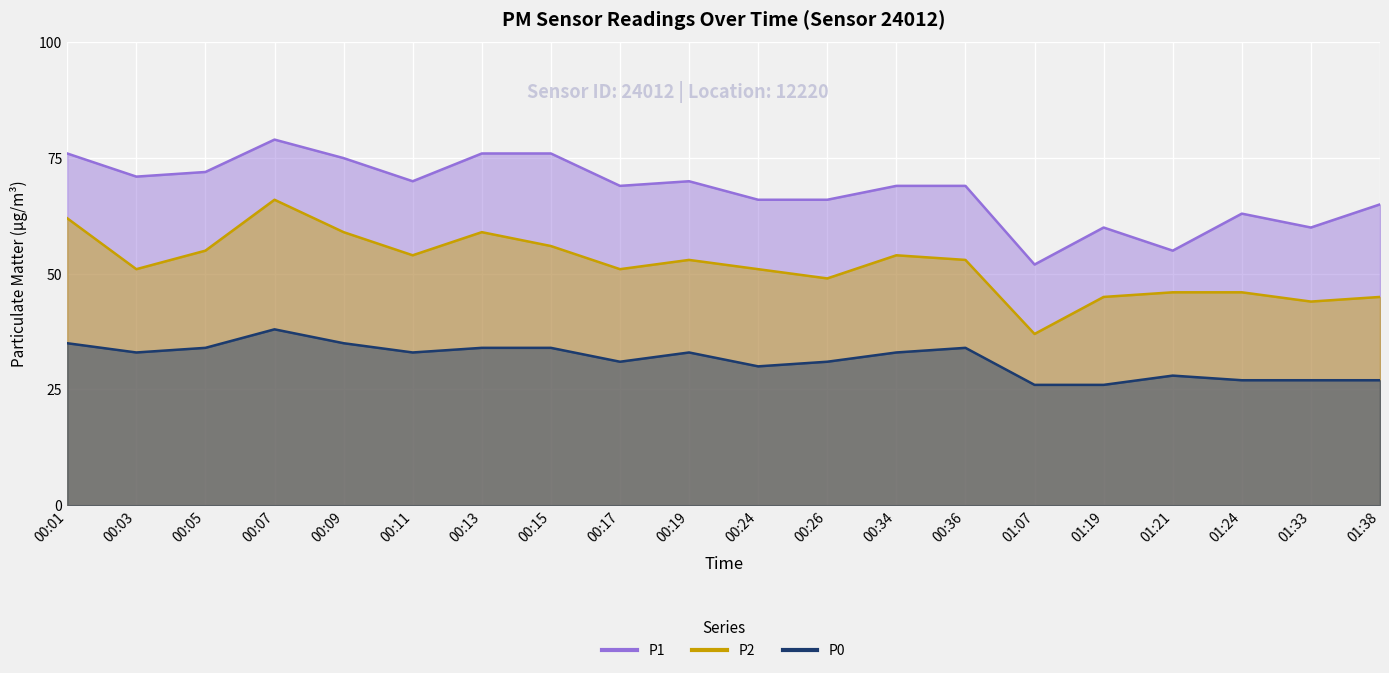

At which label is P1 closest to 65?

01:38